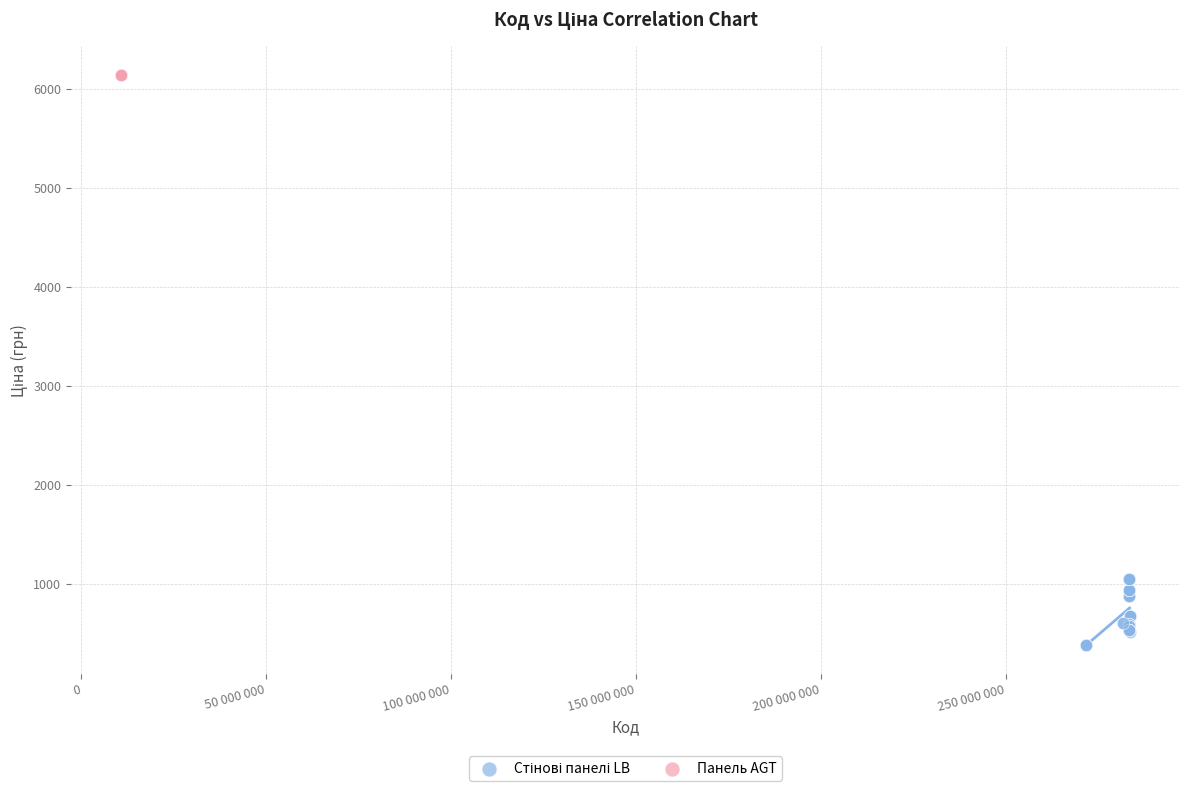

Which series contains the highest Y value?

Панель AGT